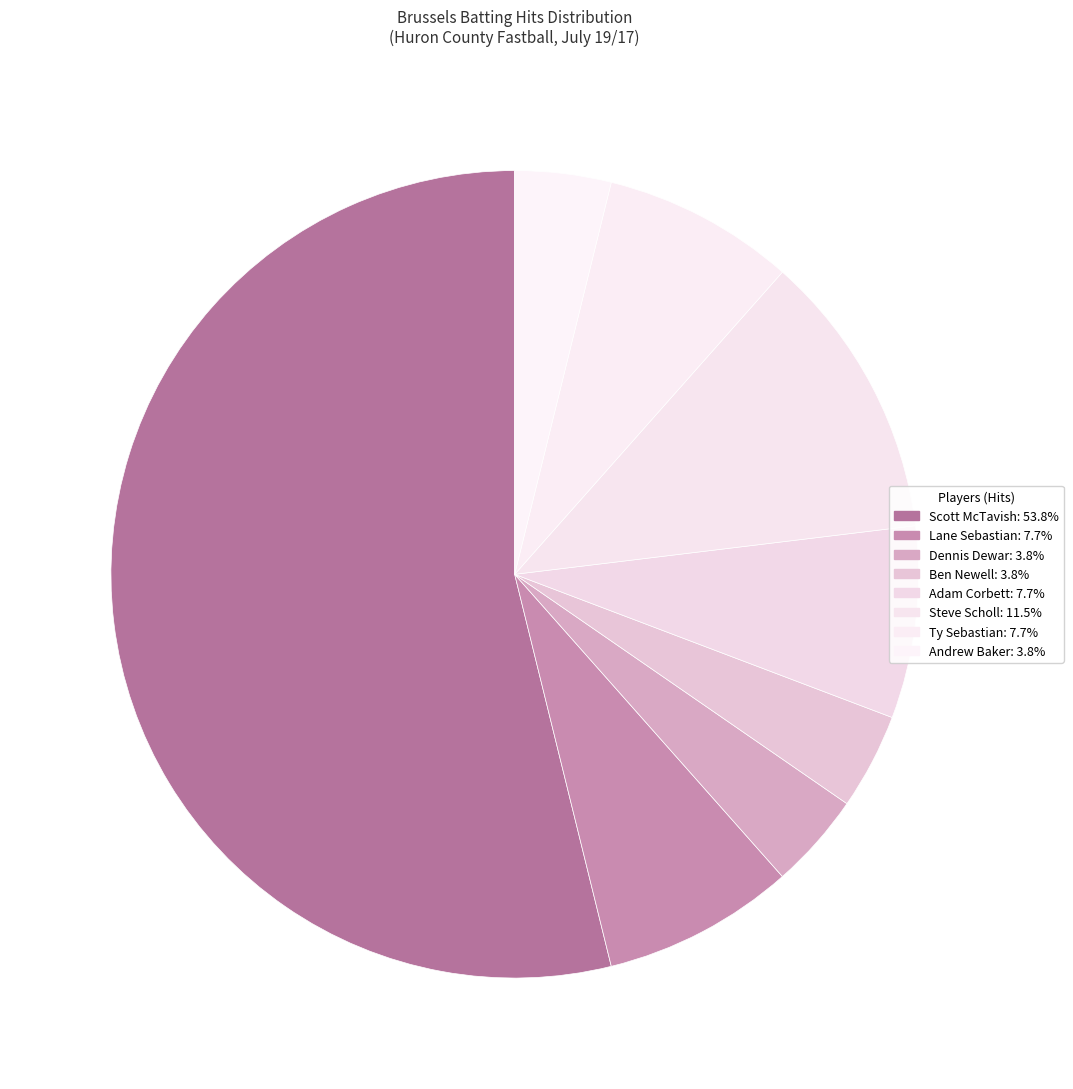

How many slices are in this pie chart?

8